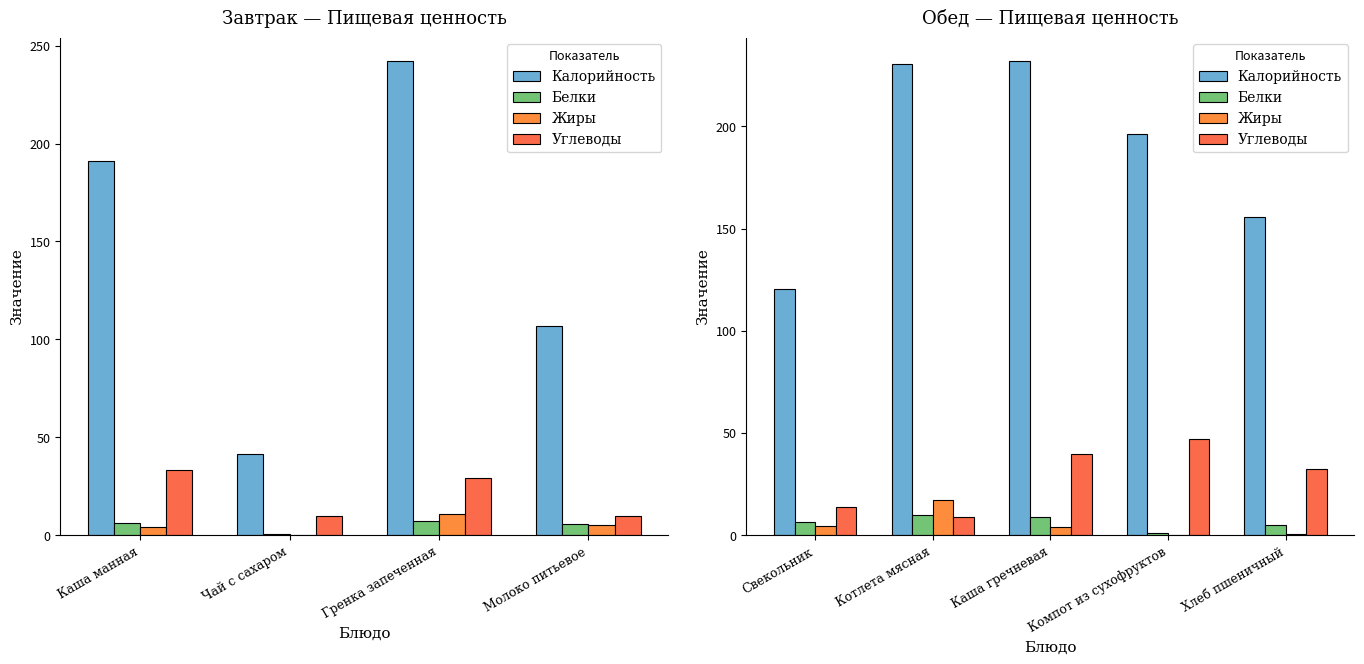

What are all the series names shown in the legend?

Калорийность, Белки, Жиры, Углеводы